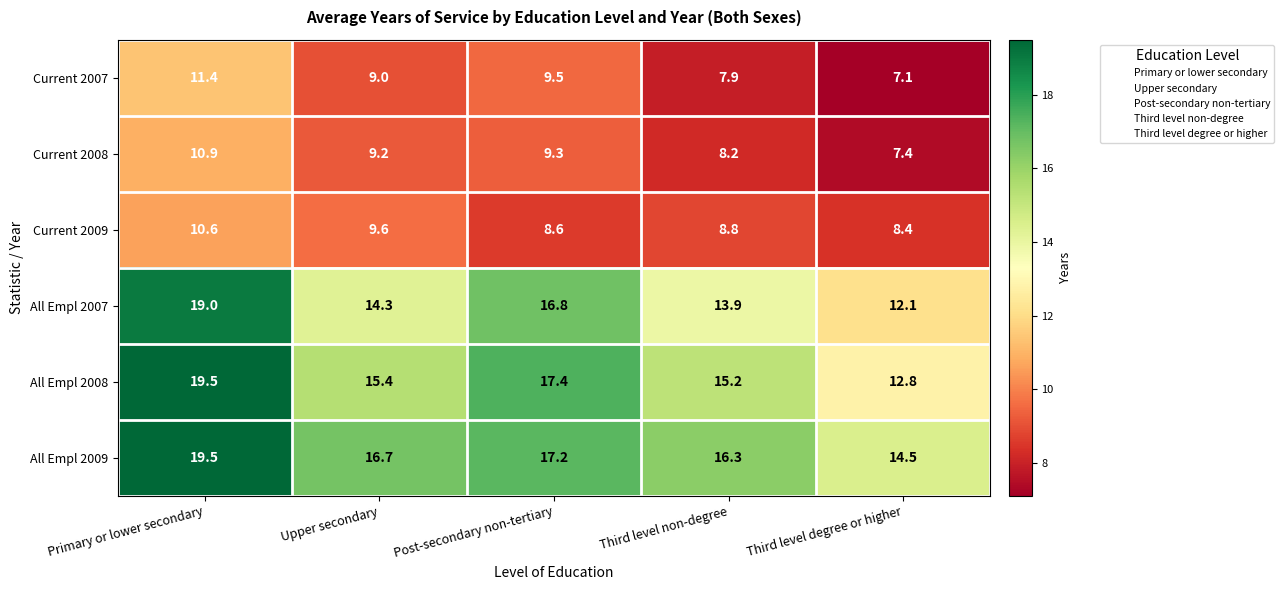

At which label does All Empl 2009 first exceed 16?

Primary or lower secondary